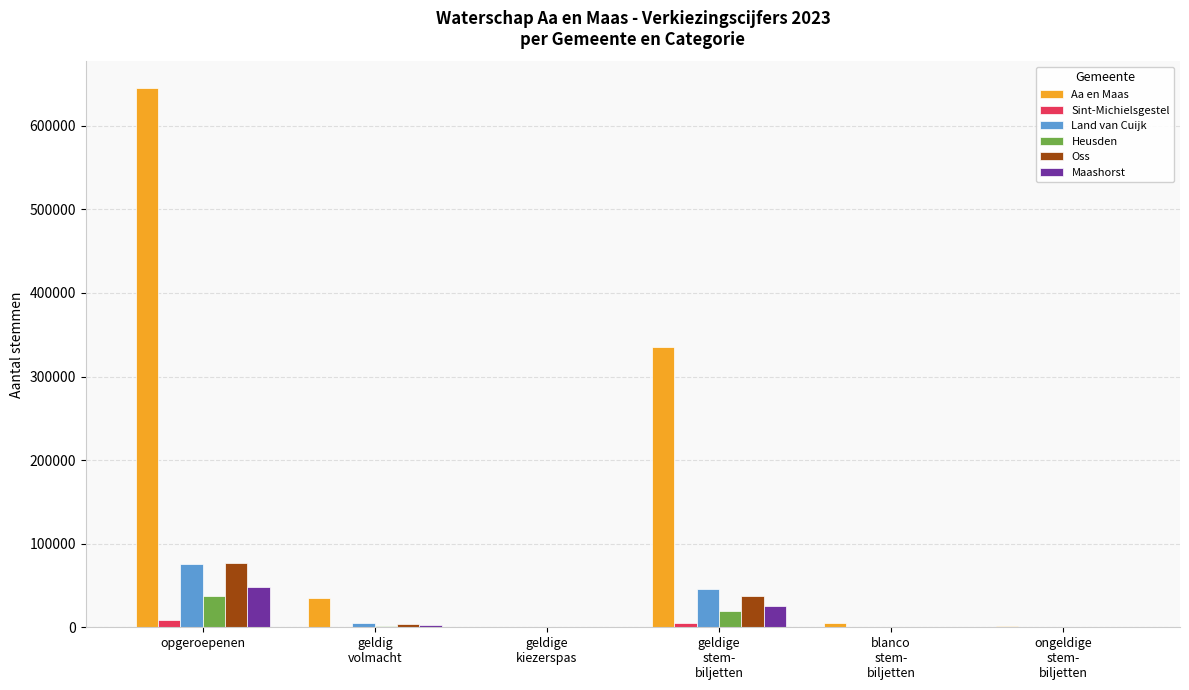

What is the spread (max minus min) of values at geldige
stem-
biljetten?

330537